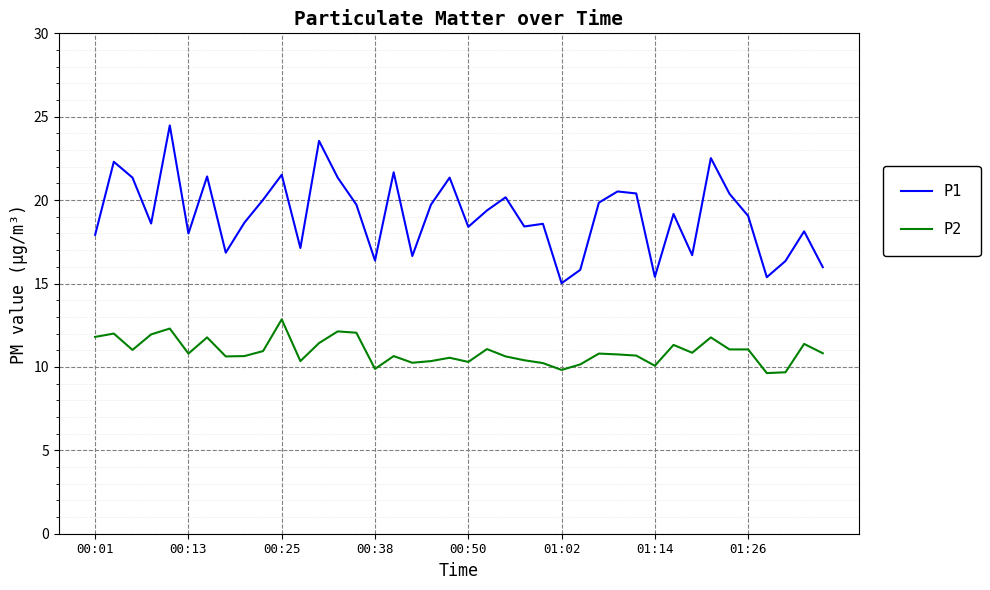

True or false: P1 and P2 intersect in this chart.

False